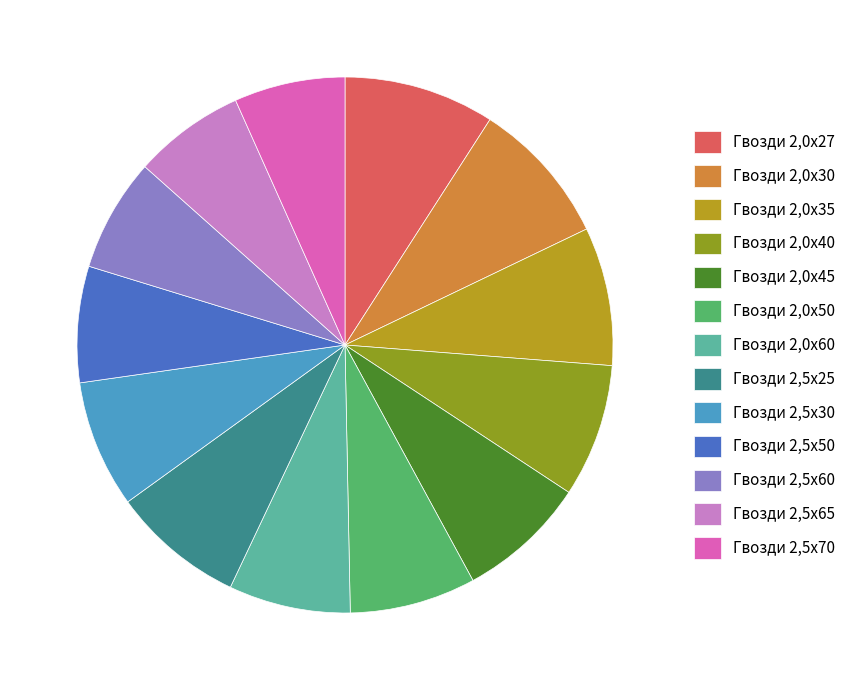

How many slices are in this pie chart?

13